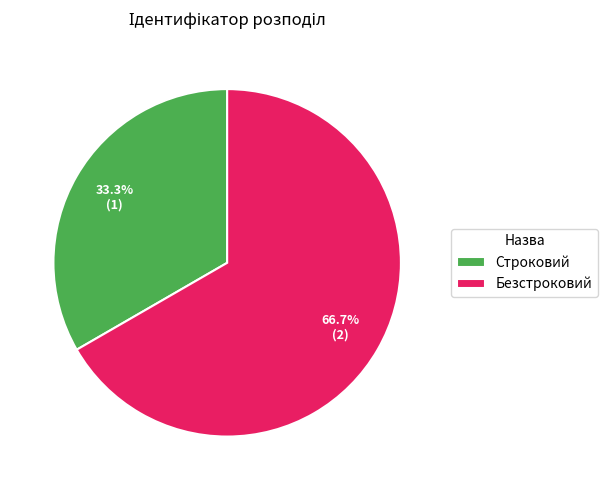

What is the smallest slice in the pie chart?

Строковий